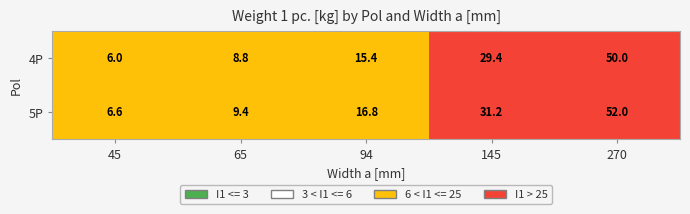

What is the minimum value shown in the chart?

6.0